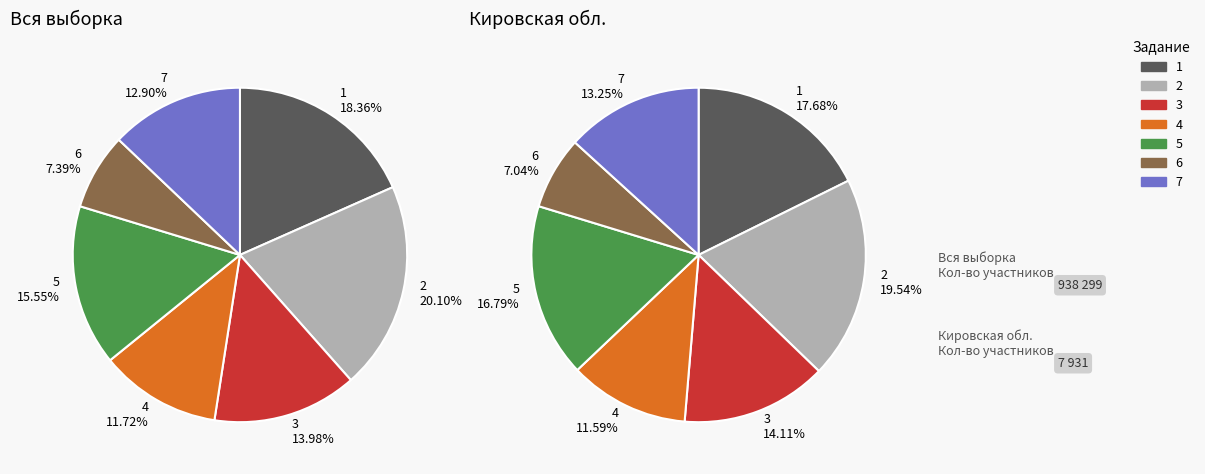

What percentage do 7 and 4 together represent?

24.6%